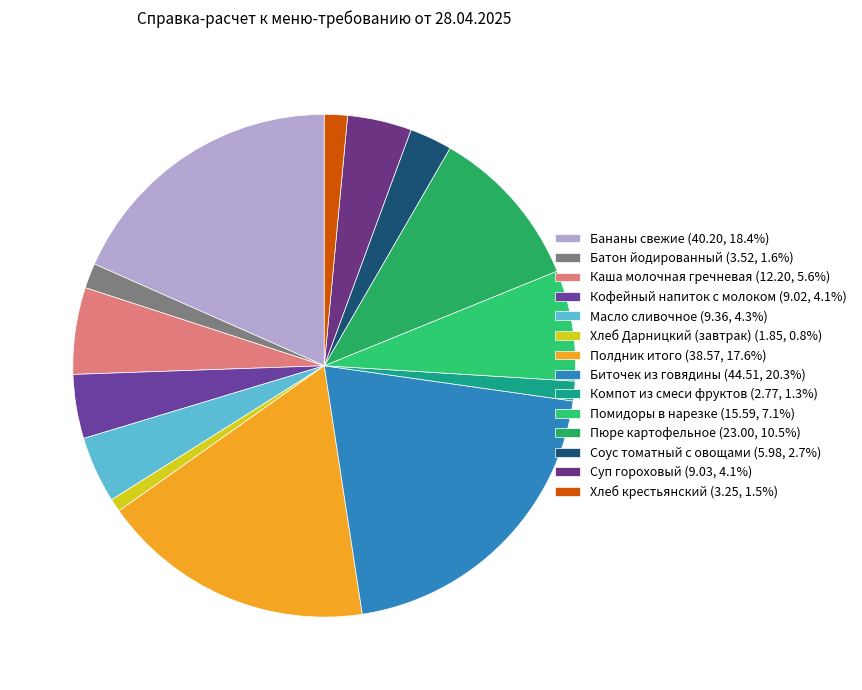

Is the sum of Бананы свежие and Соус томатный с овощами greater than half?

No